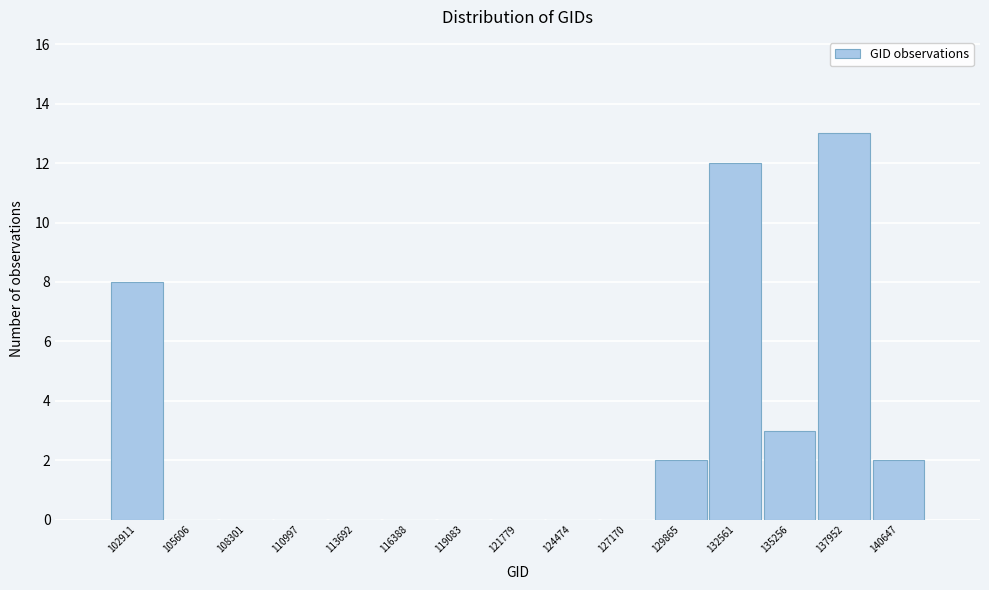

Reading left to right, extract all data points from this chart.

102911=8	105606=0	108301=0	110997=0	113692=0	116388=0	119083=0	121779=0	124474=0	127170=0	129865=2	132561=12	135256=3	137952=13	140647=2